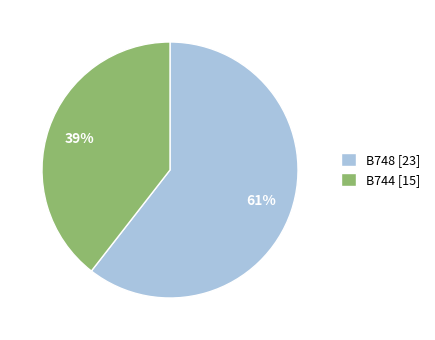

Count the number of slices in the pie.

2